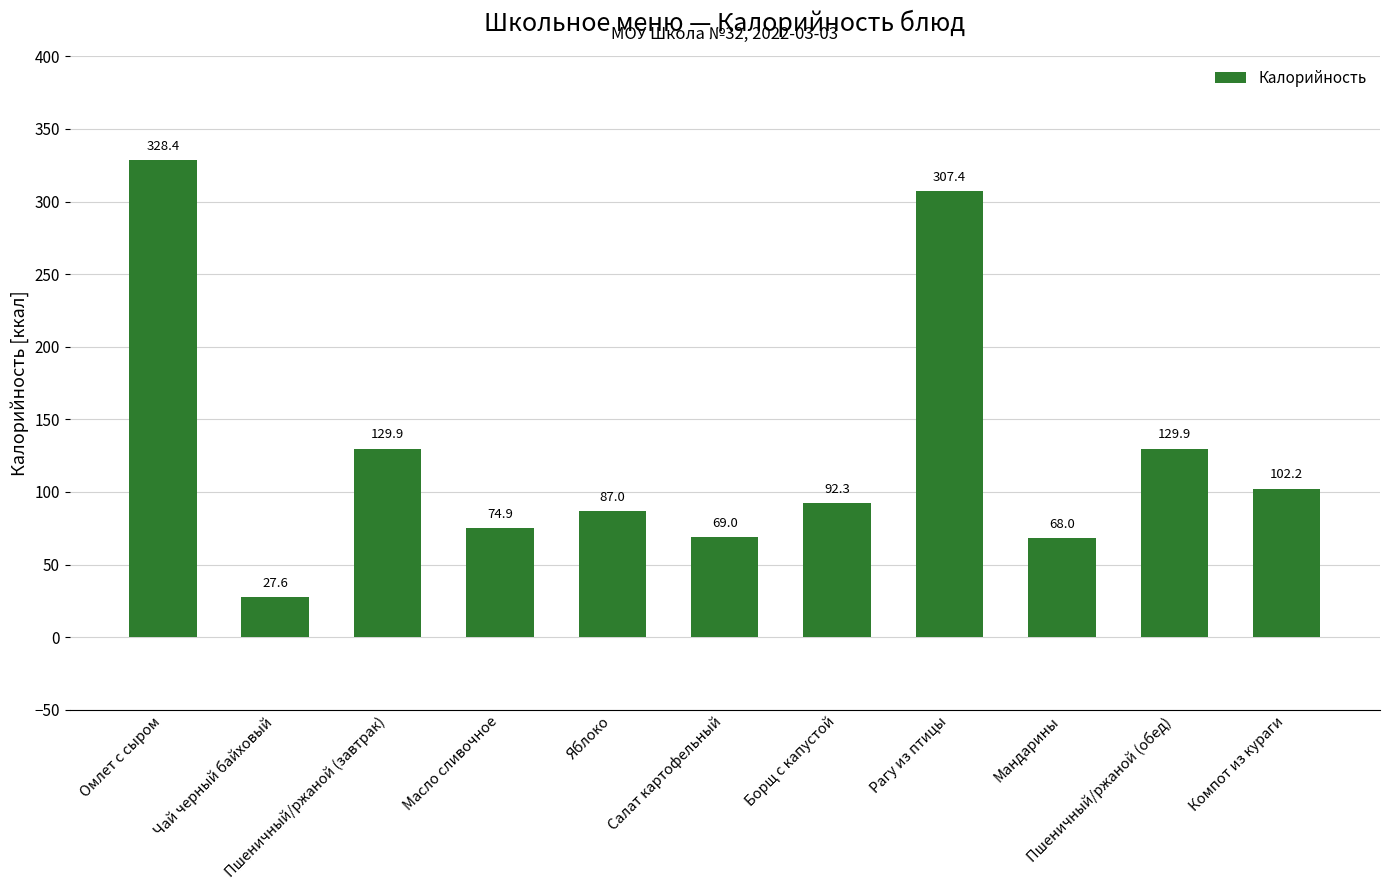

True or false: the data shows 328.4 at Омлет с сыром.

True